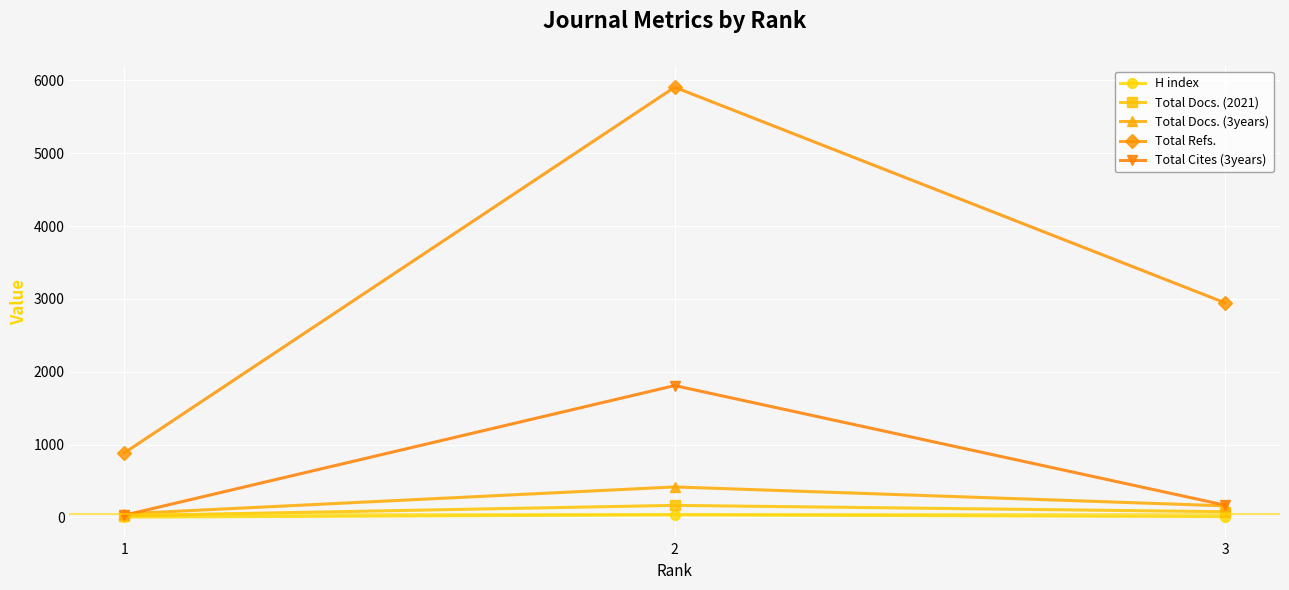

Is the value of Total Refs. at 3 greater than the value of Total Docs. (2021) at 2?

Yes